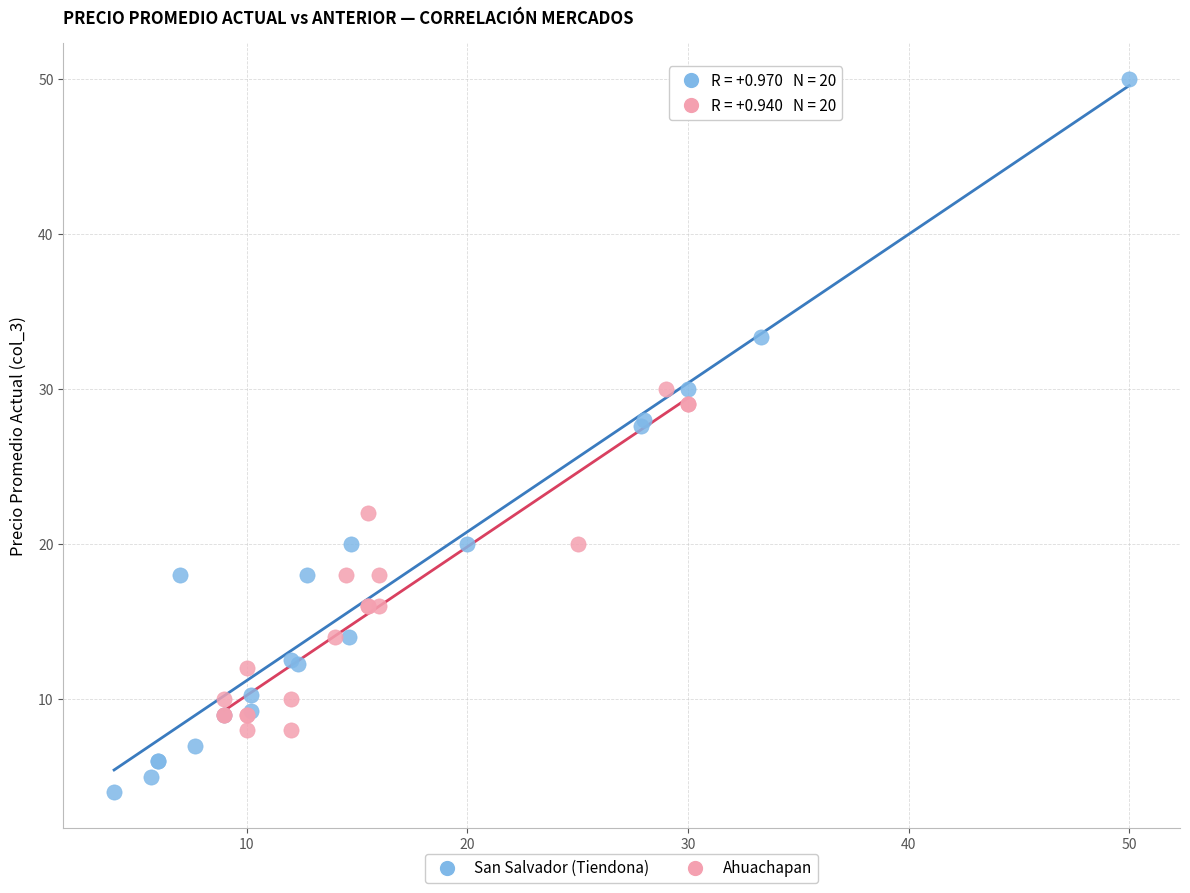

Which series has the widest spread of Y values?

San Salvador (Tiendona)